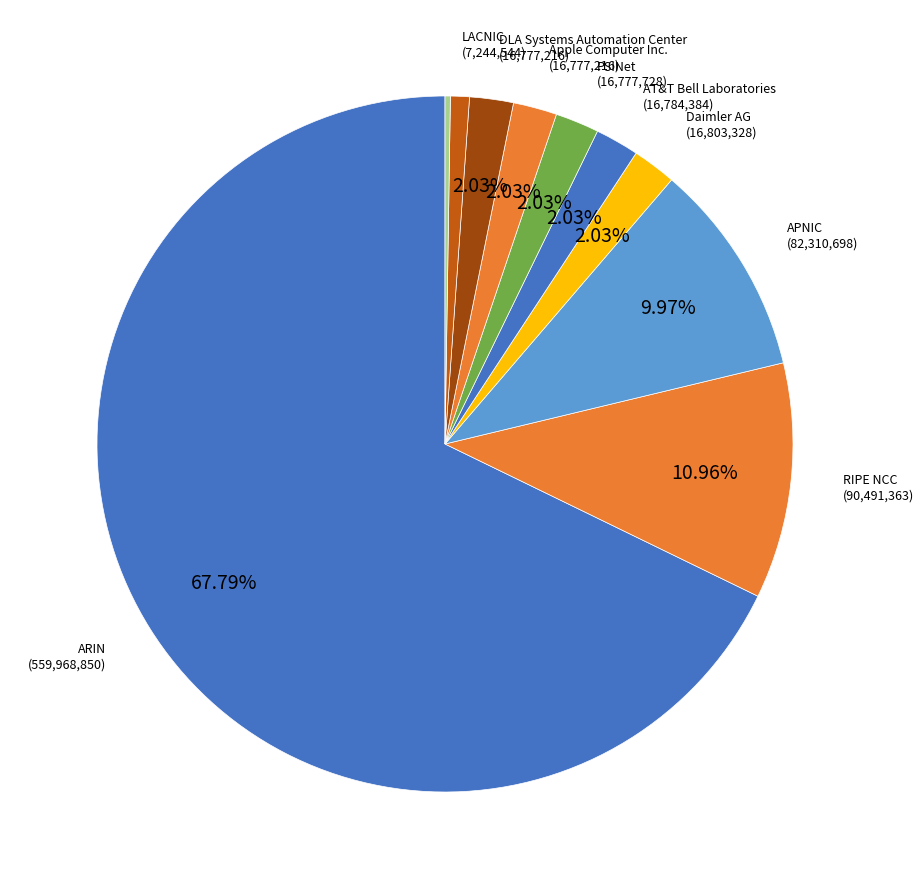

How many segments does this pie chart have?

10